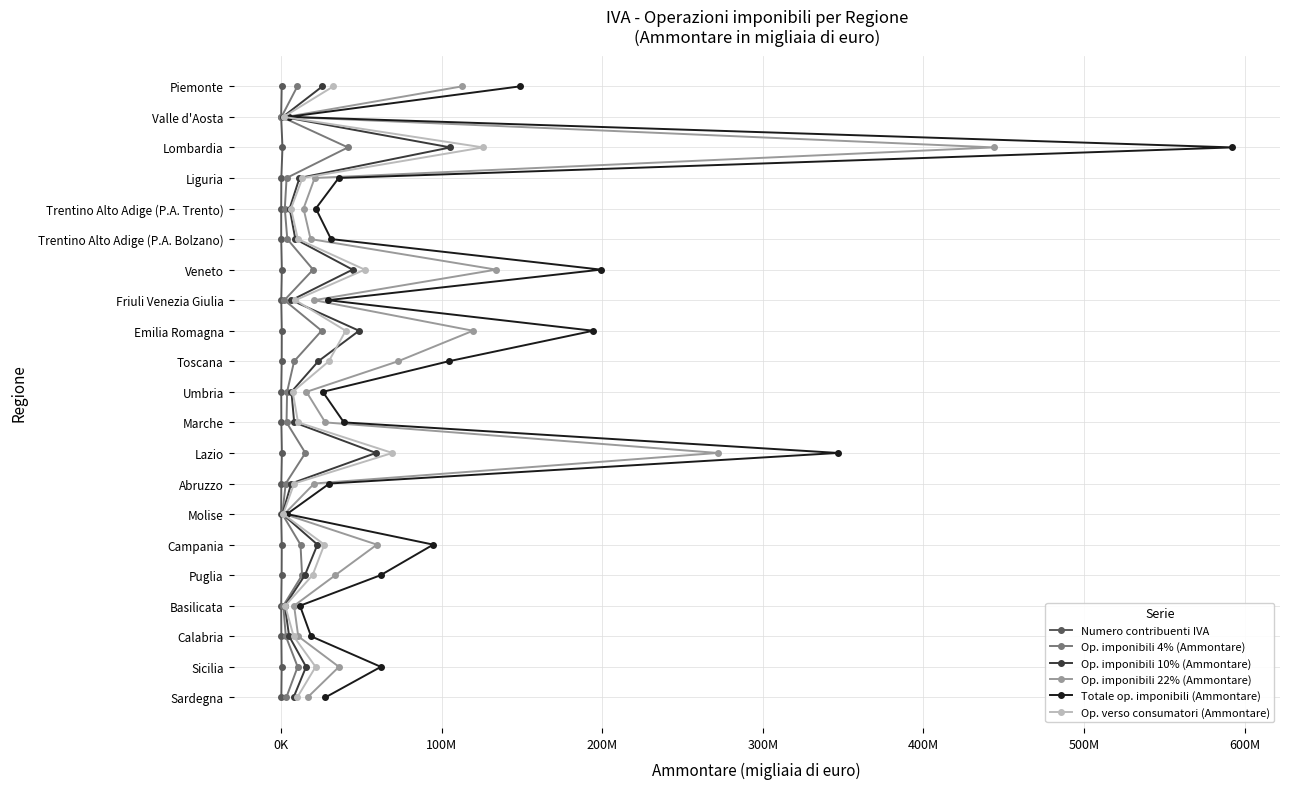

How many values in Op. imponibili 22% (Ammontare) are above zero?

20